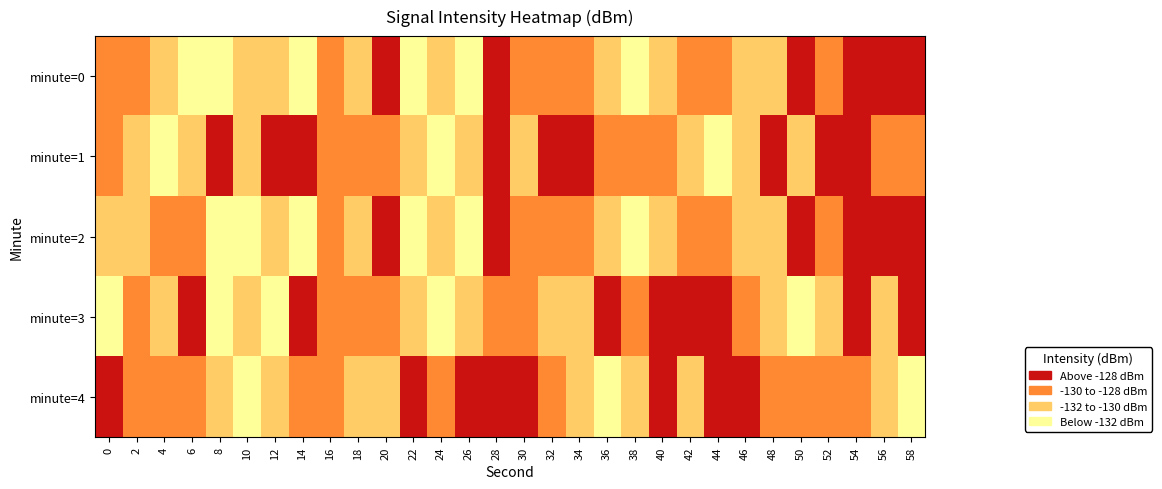

Which label corresponds to the smallest value in the chart?

4